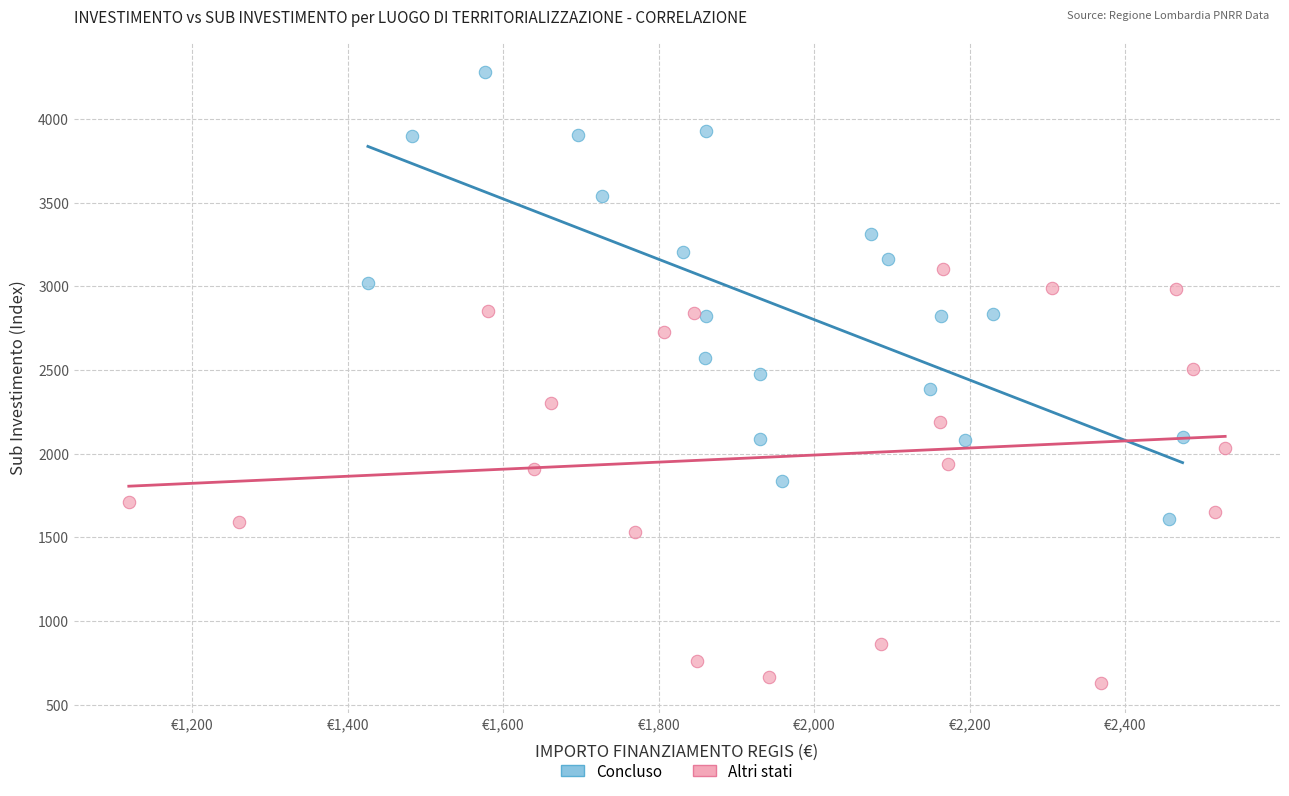

Which series reaches the minimum Y coordinate?

Altri stati